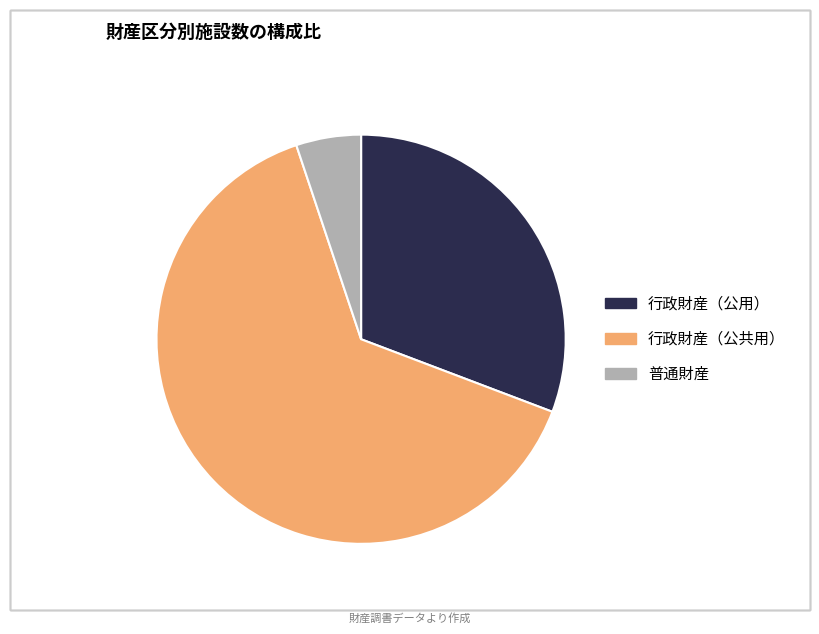

Which slice represents more than half of the pie?

行政財産（公共用）